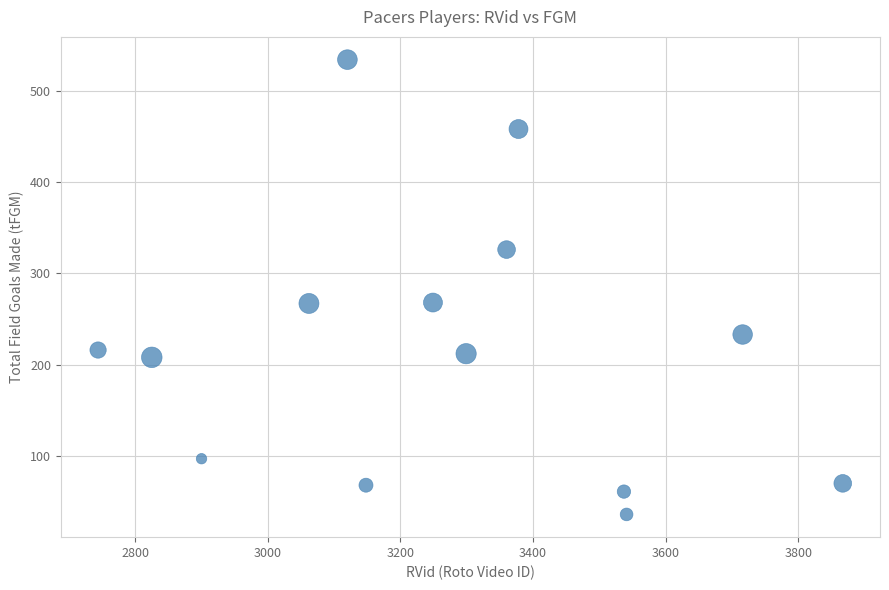

What is the range of Y values (max minus min)?

498